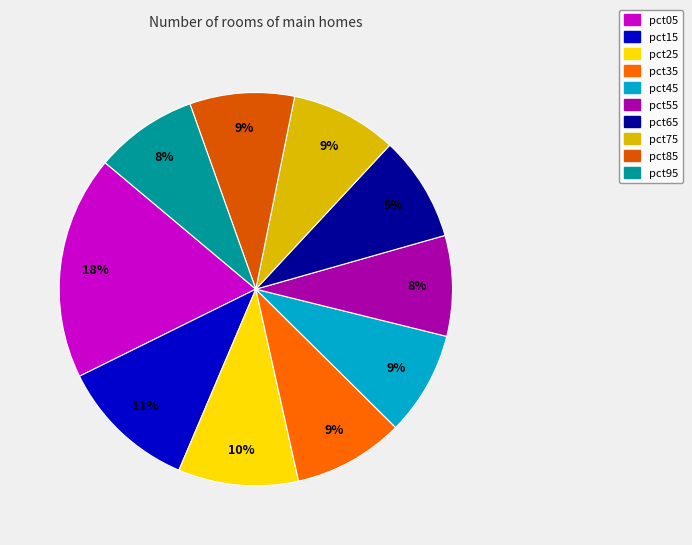

The pct95 slice represents 1% of the pie. True or false?

False